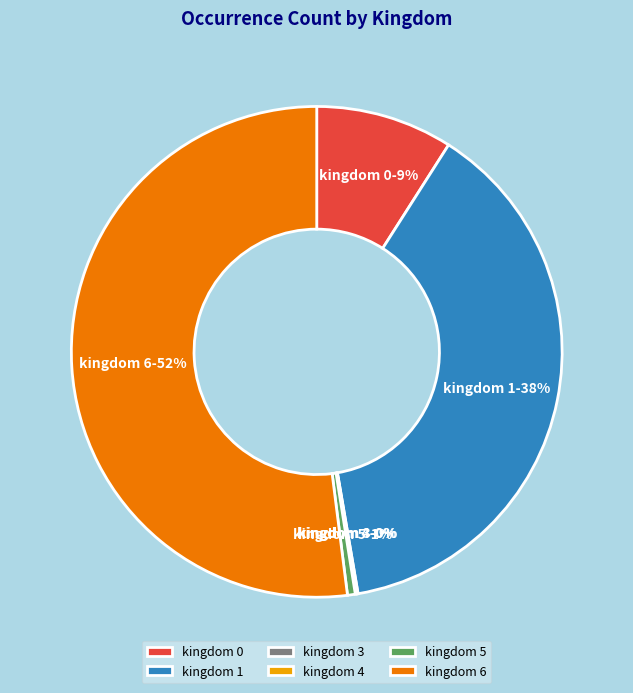

Which slice is the largest?

kingdom 6